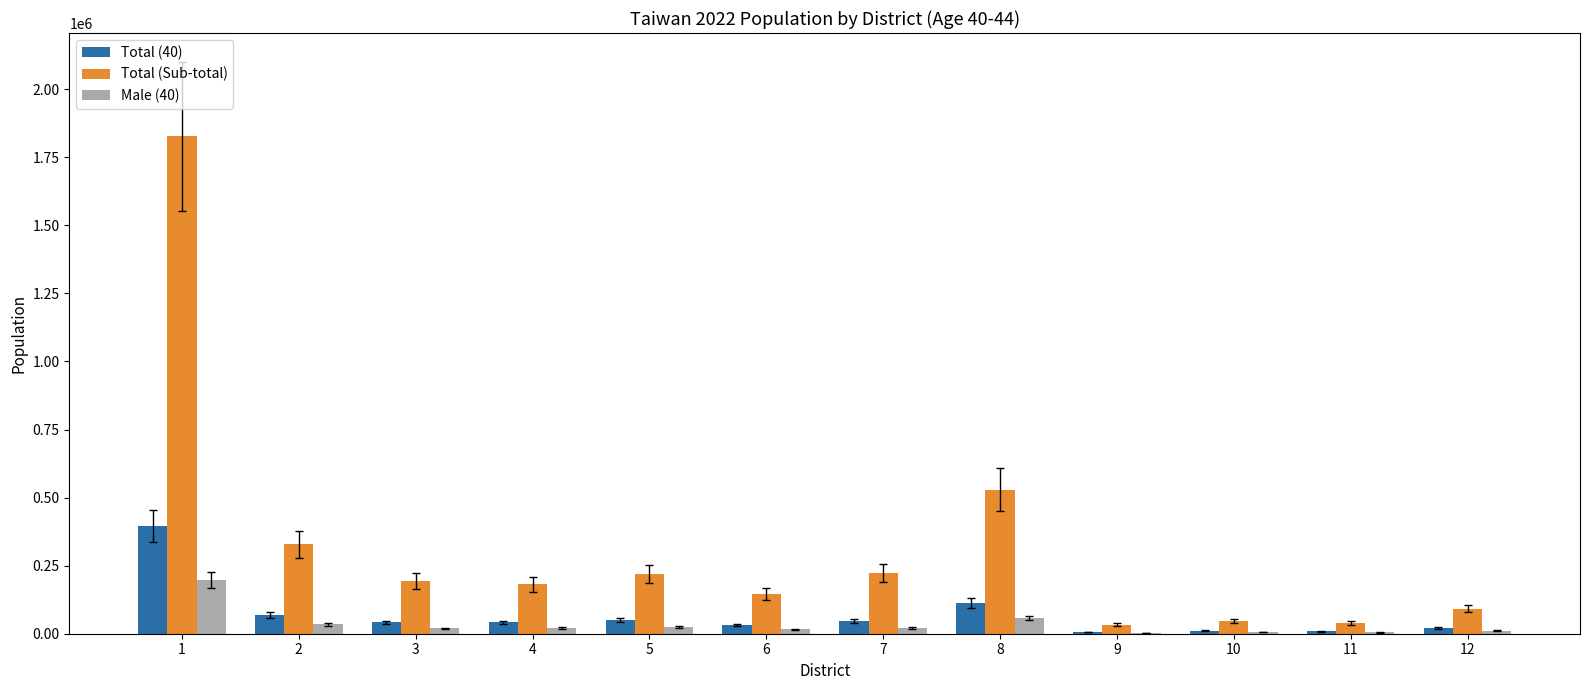

Which category has the highest value in the Total (40) series?

1